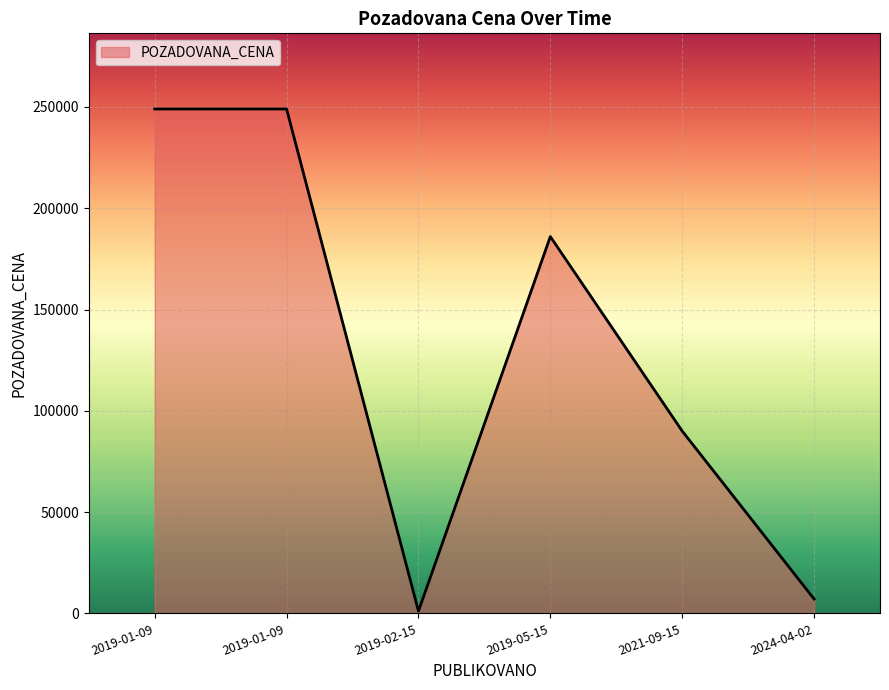

How many interior local valleys (lower than both neighbors) does the data have?

1